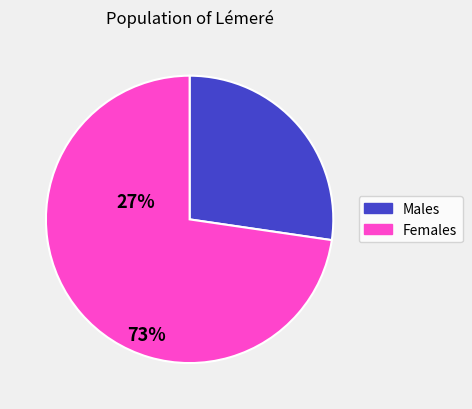

What is the largest slice in the pie chart?

Females